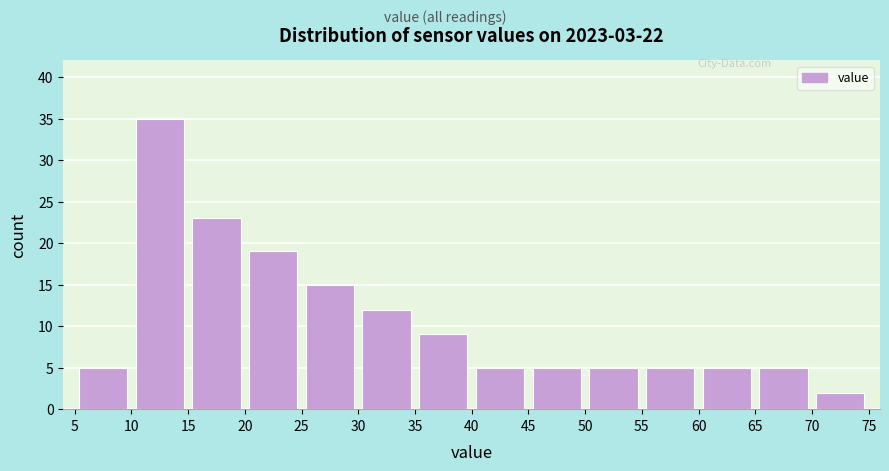

Over which range of the x-axis is the bar tallest?

10 to 15